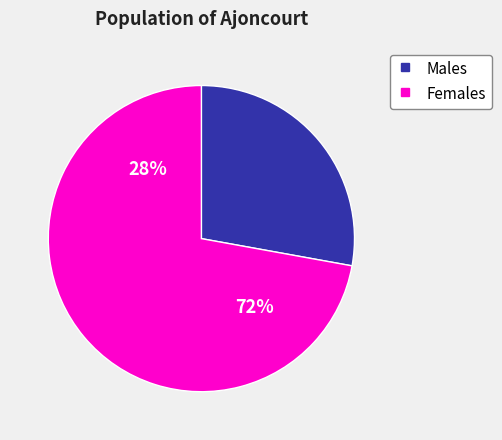

Between 3 and 4, which is larger?

4